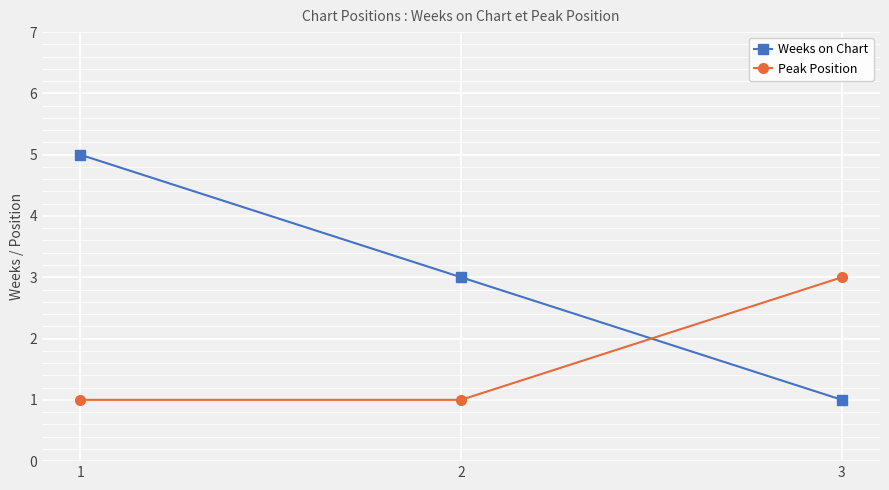

How many data points in Weeks on Chart are less than 3?

1